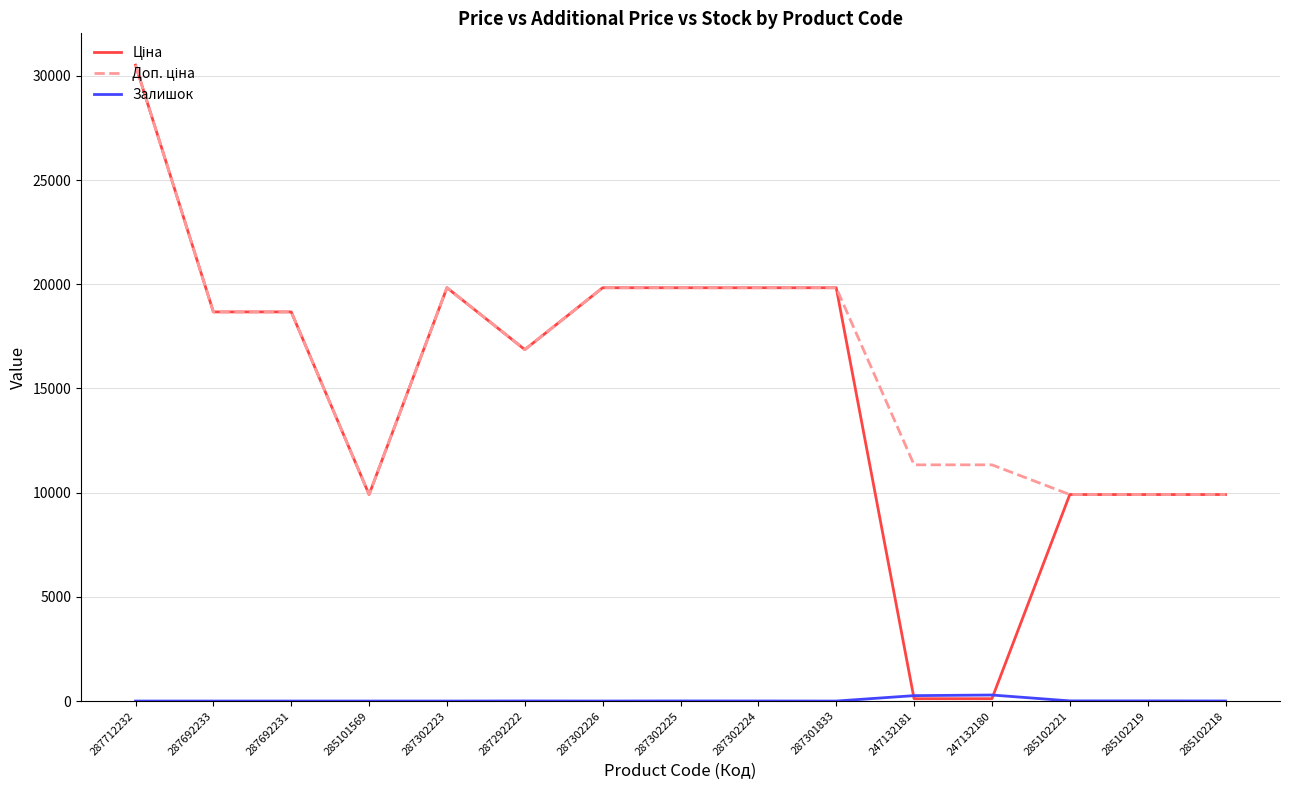

The Доп. ціна series shows 18671.5 at 287692233. True or false?

True